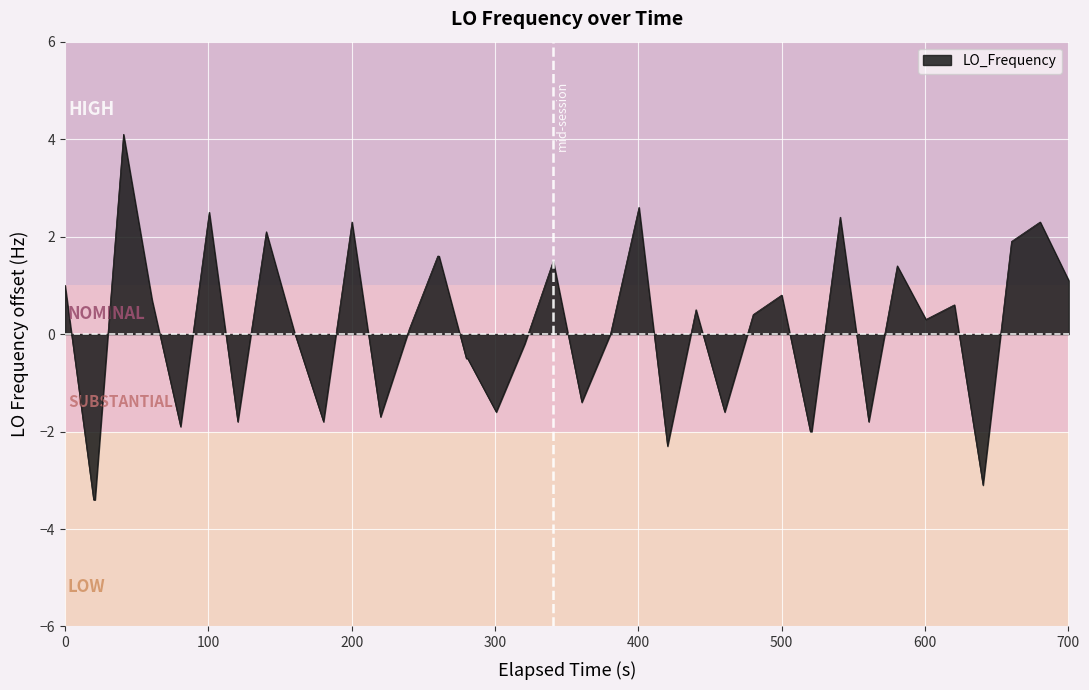

What is the smallest value displayed?

-3.4